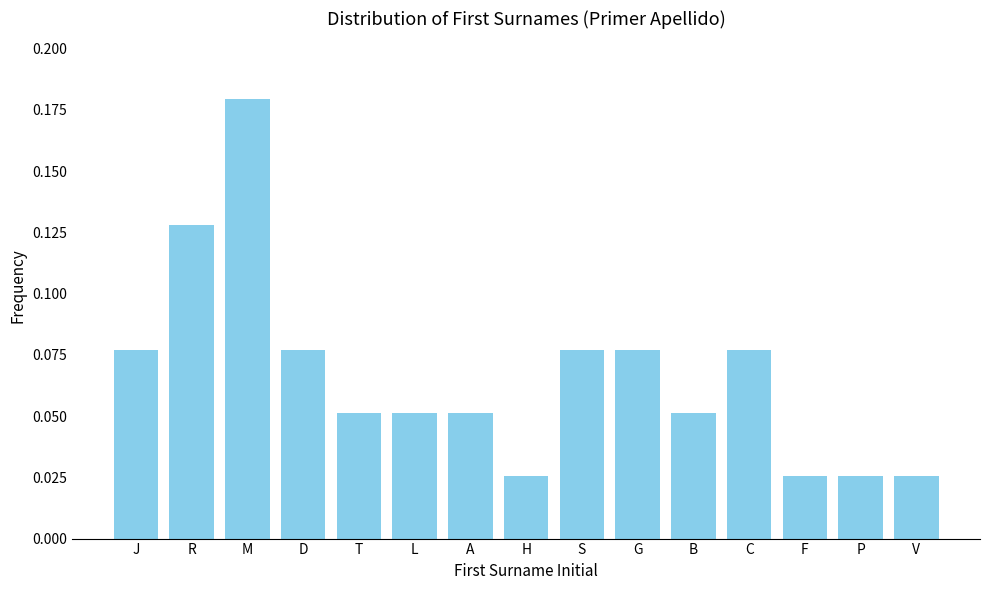

How many values are between 0 and 1?

15